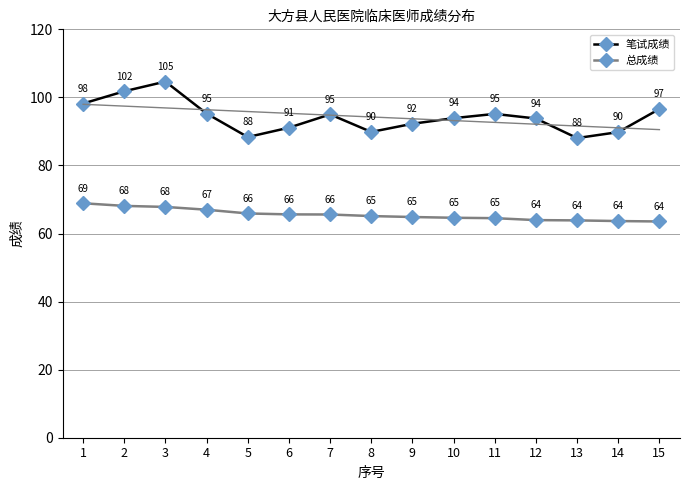

How many lines are shown in the chart?

2